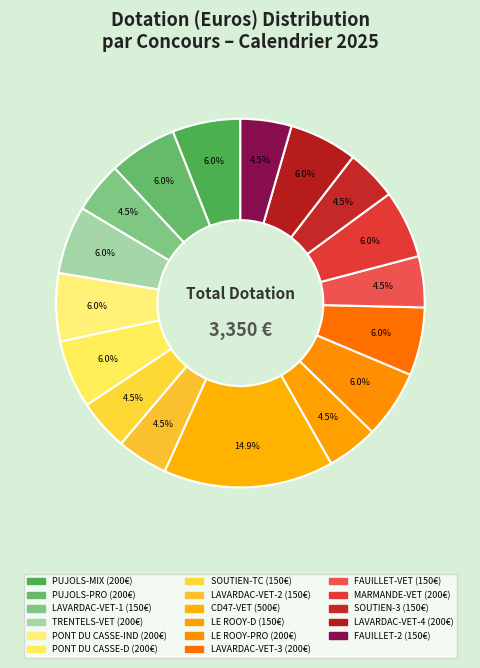

How many slices are in this pie chart?

17